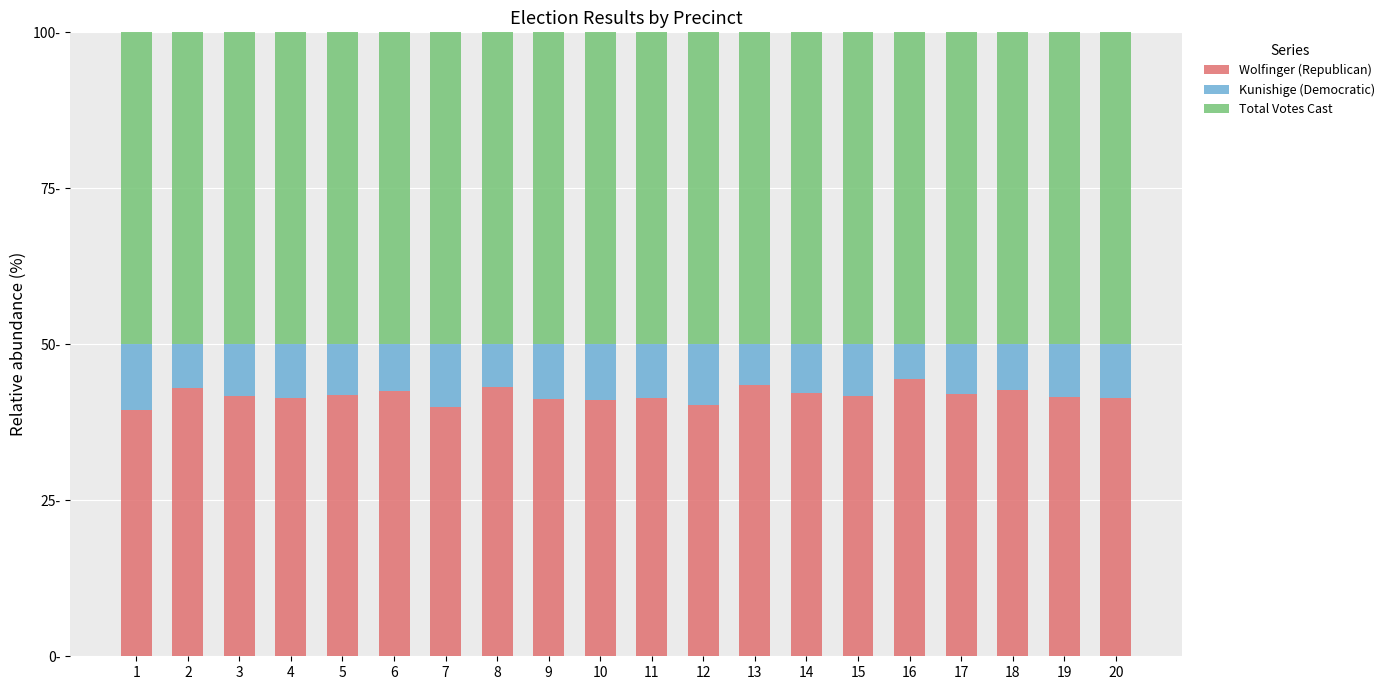

At how many categories does at least one series exceed 13?

20